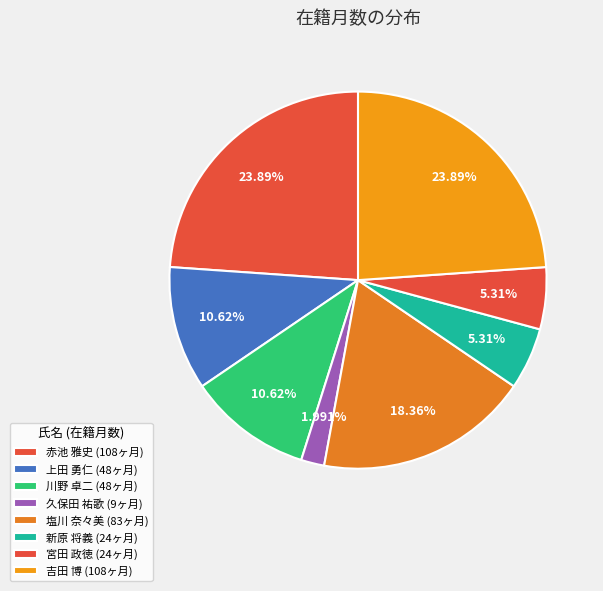

To the nearest percent, what is the difference between the 久保田 祐歌 and 宮田 政徳 slice percentages?

3%